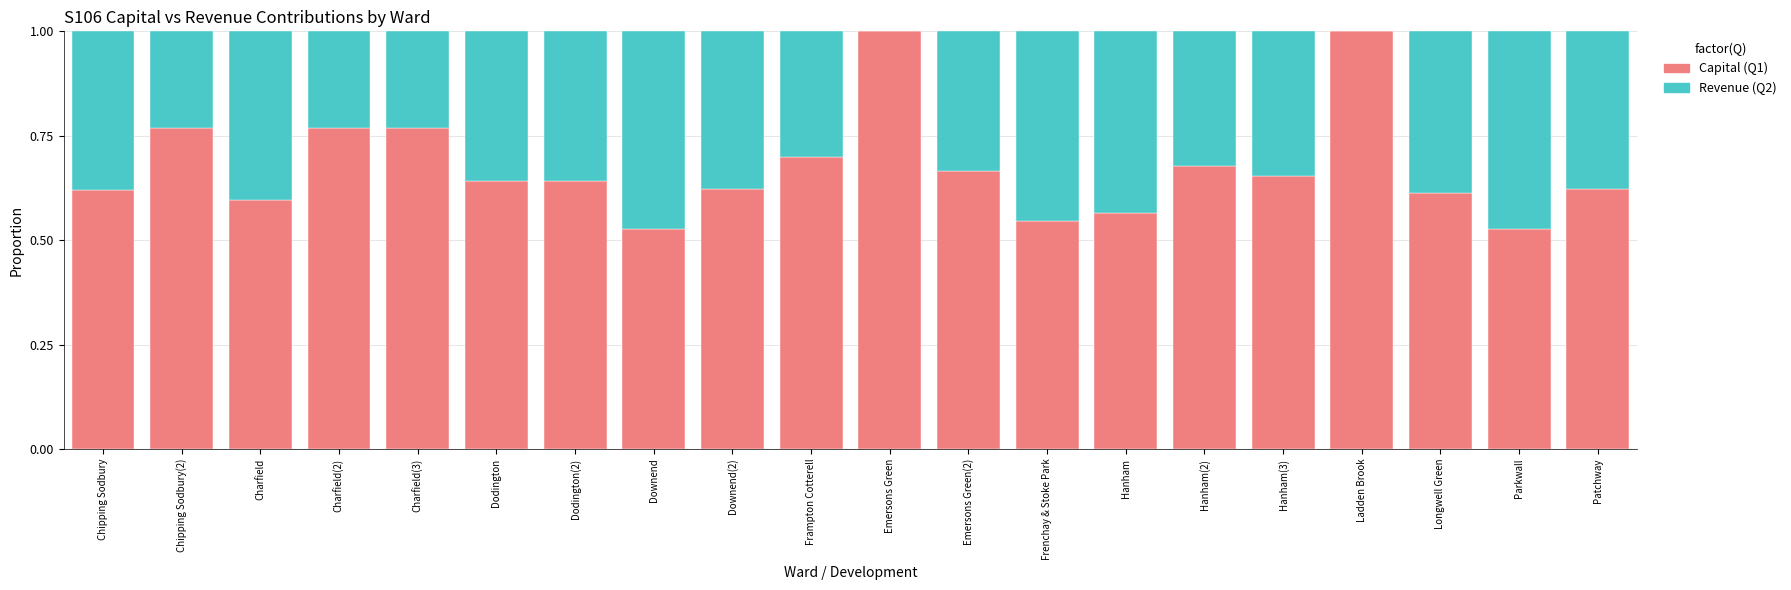

Does the chart contain stacked bars?

Yes